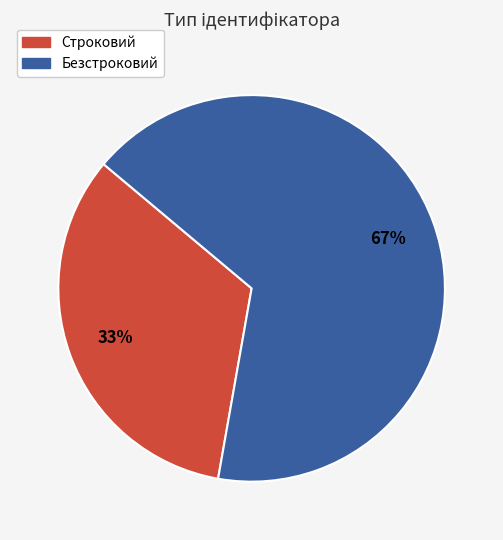

True or false: Безстроковий accounts for 52% of the total.

False